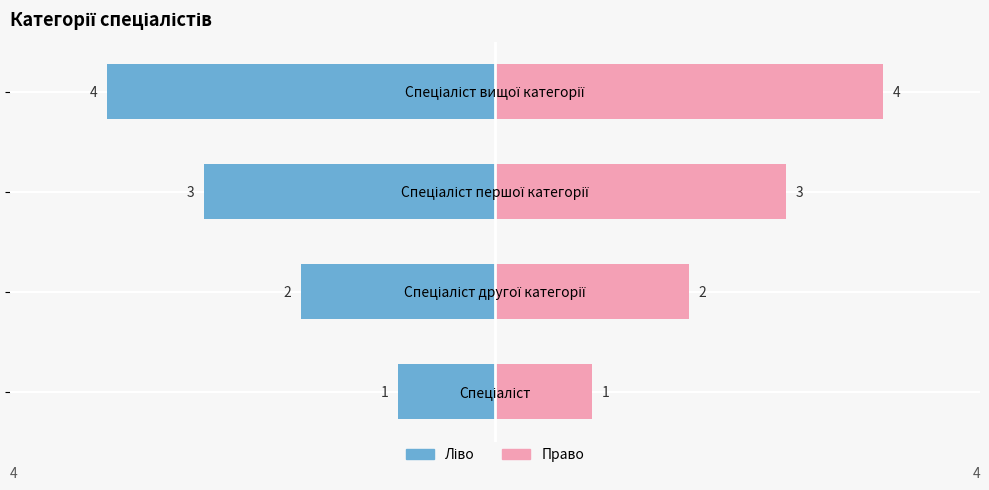

How many bars are there in total?

8